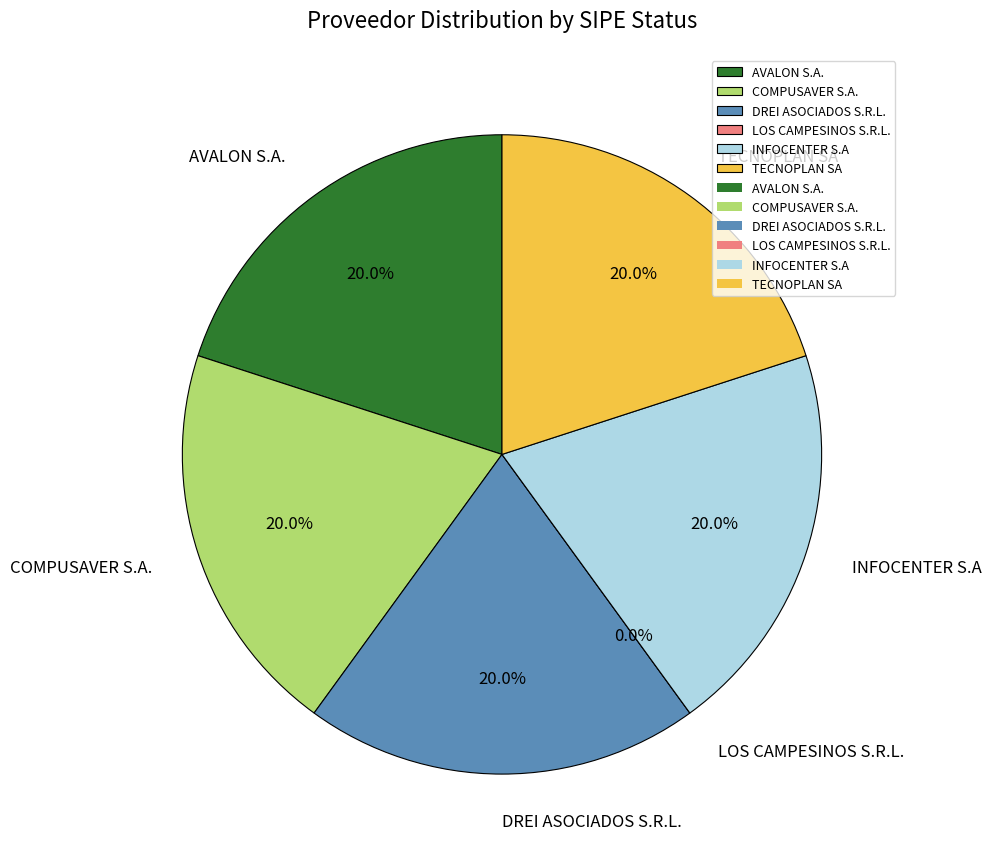

True or false: COMPUSAVER S.A. accounts for 28% of the total.

False